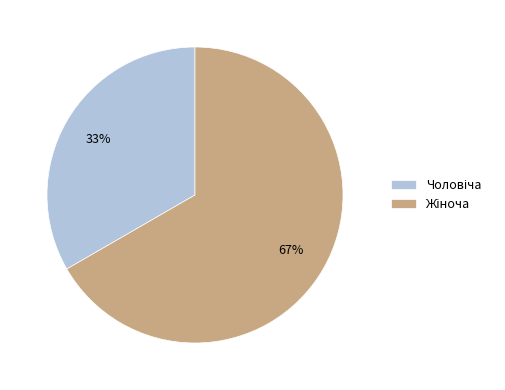

To the nearest percent, what is the average slice percentage?

50%